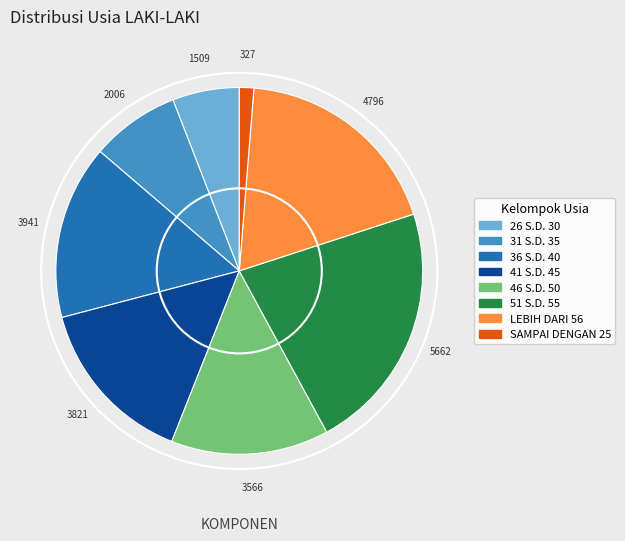

Is there any slice that represents more than half of the pie?

No